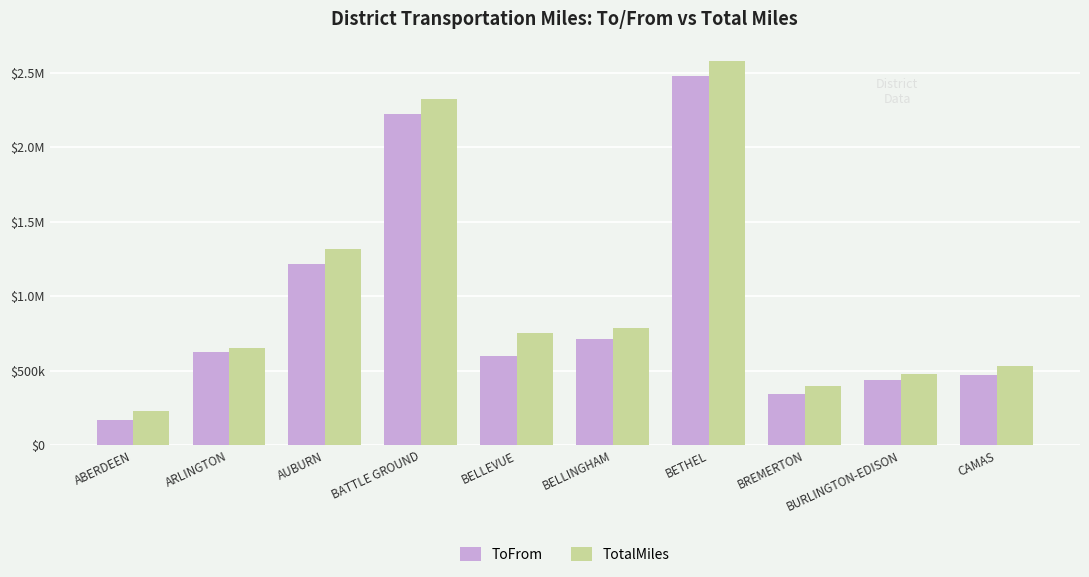

Reading left to right, extract all data points from this chart.

ToFrom: 170644	622687	1215188	2226232	596504	712216	2479614	343062	440716	471457
TotalMiles: 229245	653088	1318990	2326668	751608	784425	2580691	399461	475747	533364